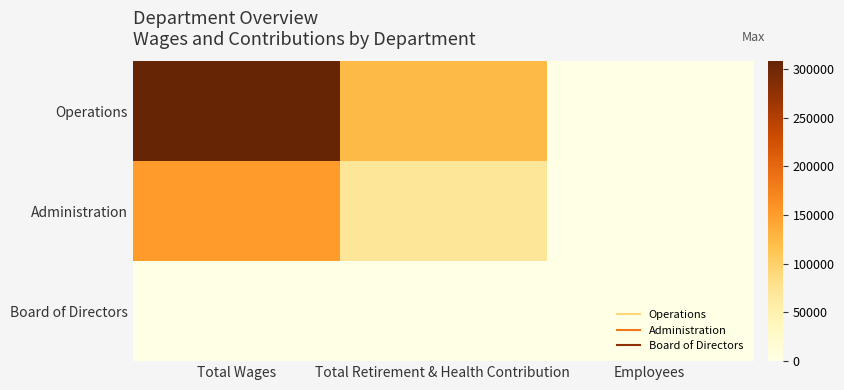

What is the spread (max minus min) of values at Employees?

3